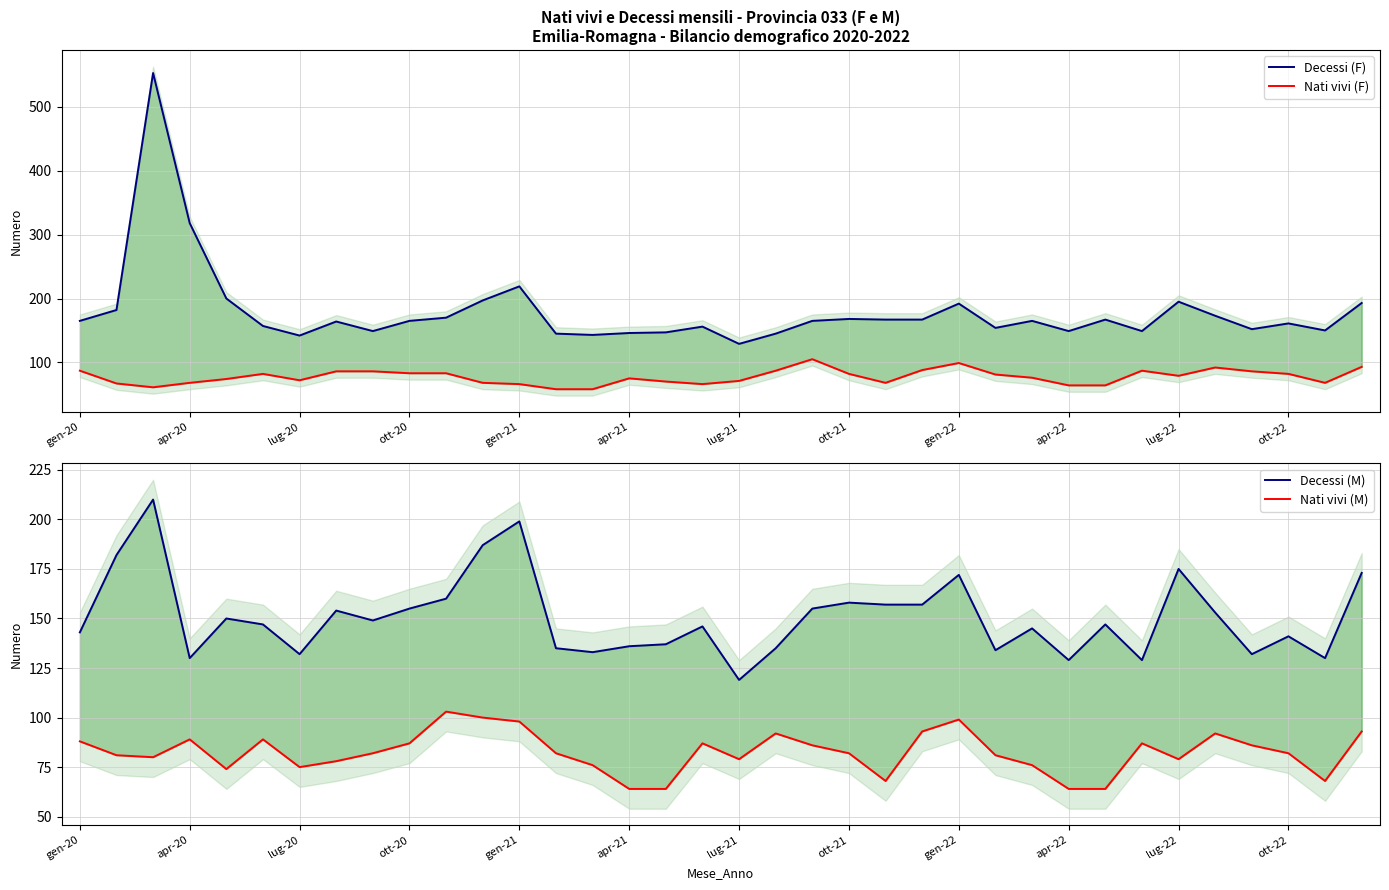

List the series in order of their peak value, highest first.

Decessi (F), Decessi (M), Nati vivi (F), Nati vivi (M)